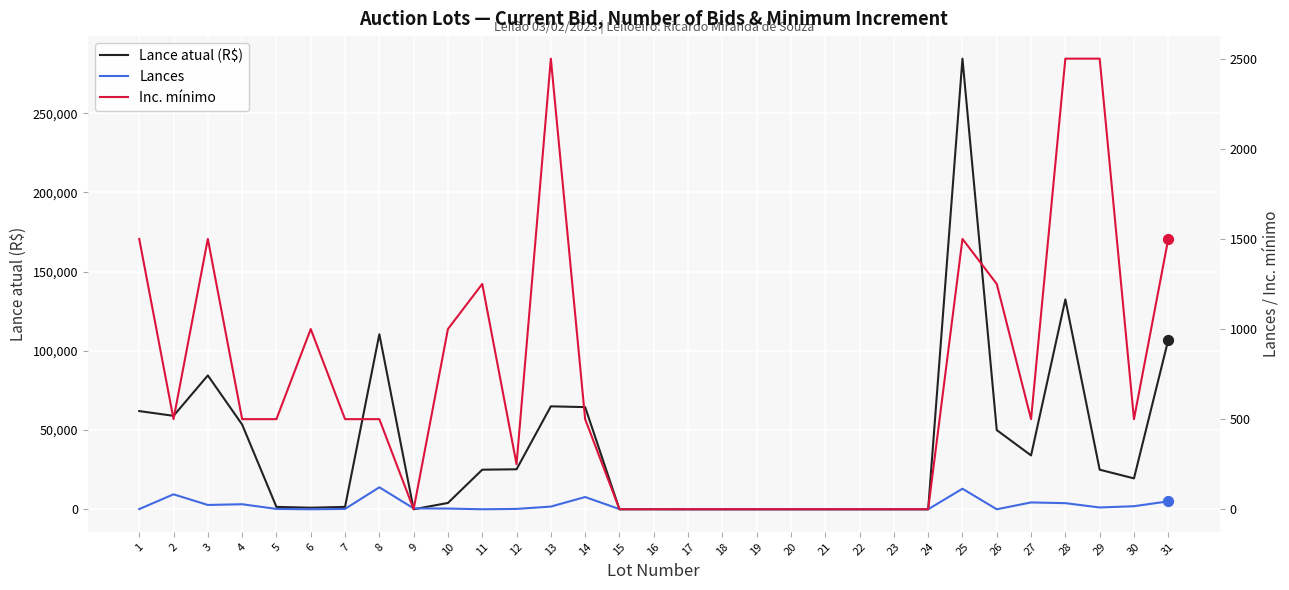

Which series contains the lowest Y value?

Lances